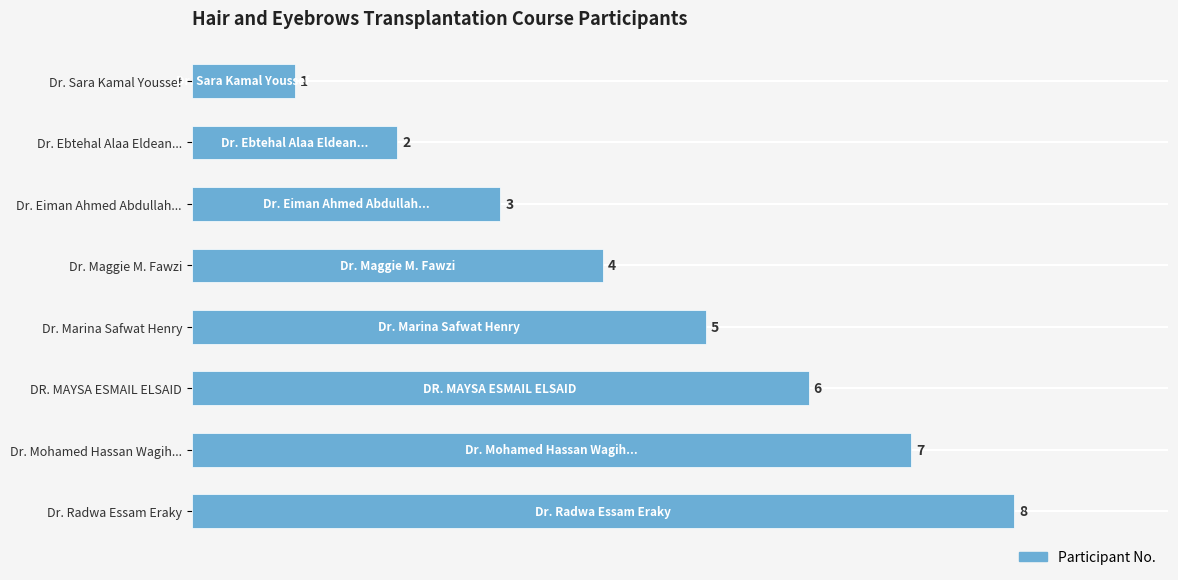

How many bars are there in total?

8